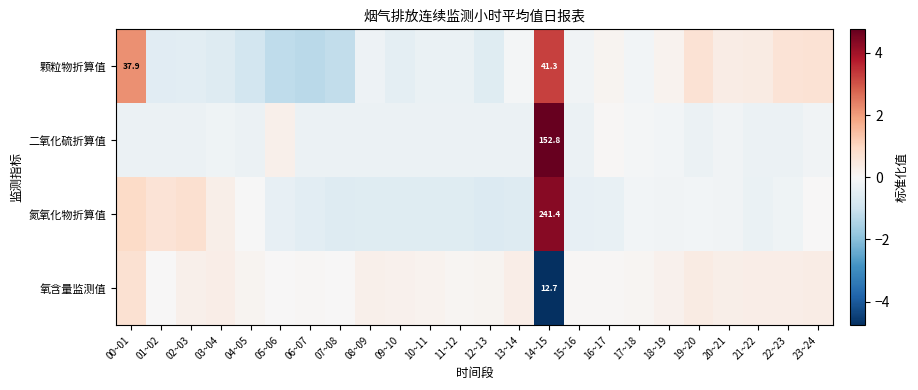

How many values in 氮氧化物折算值 are below zero?

18